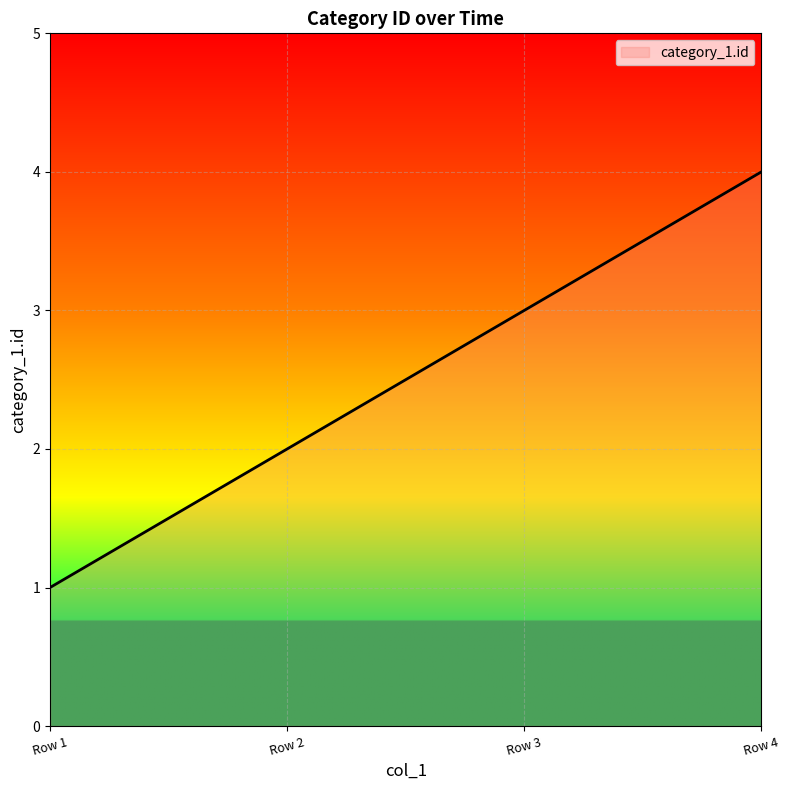

What is the sum of all values?

750.0